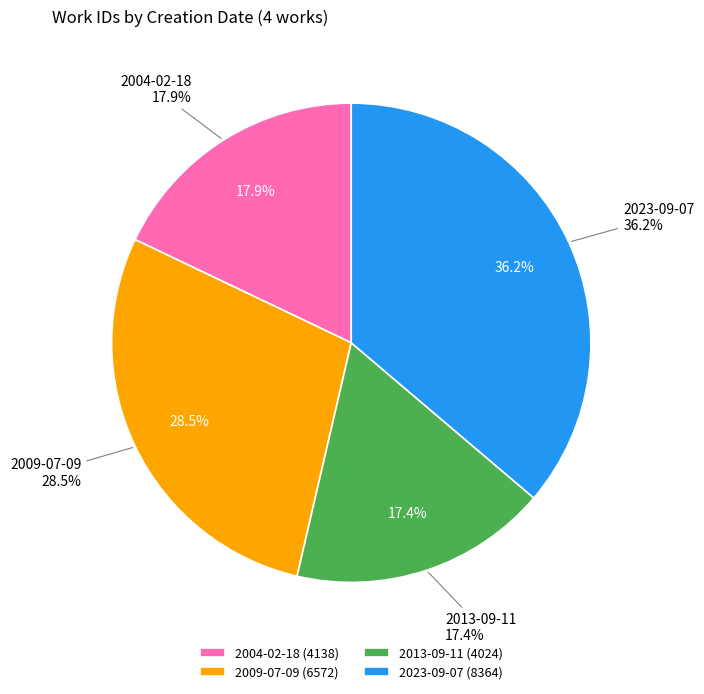

How many segments does this pie chart have?

4